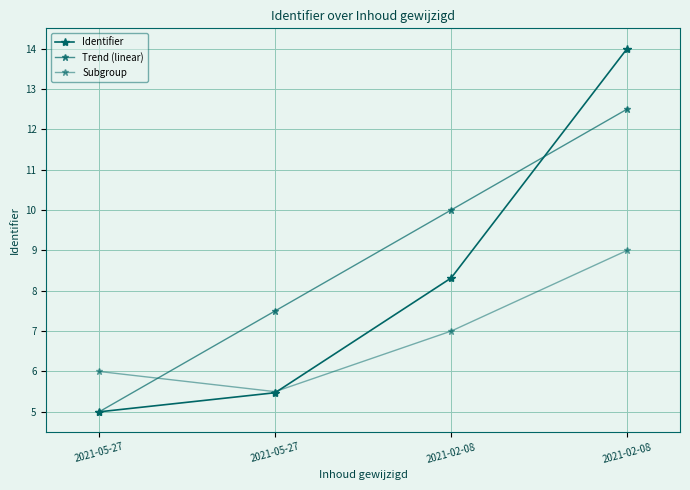

How many lines are shown in the chart?

3